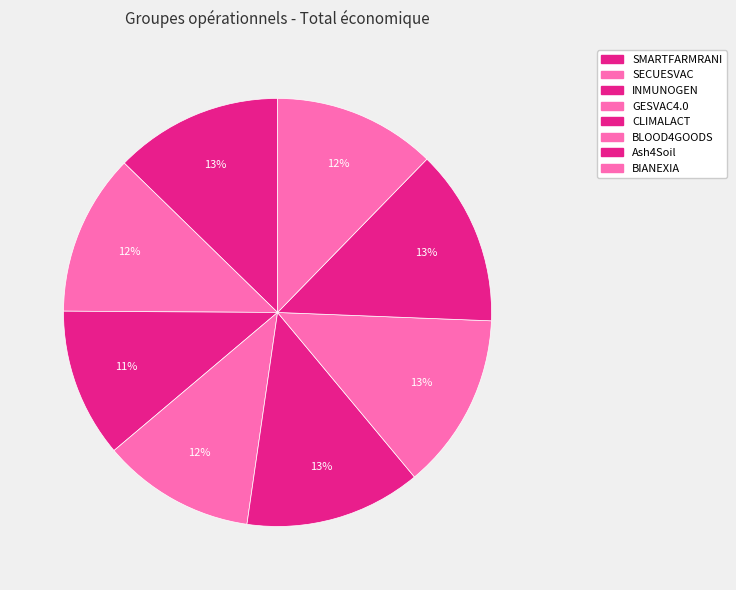

What percentage is NOT represented by SECUESVAC?

87.8%